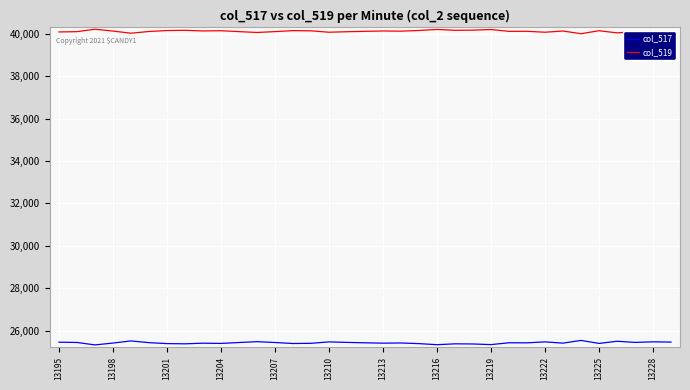

What is the maximum value for col_519?

40211